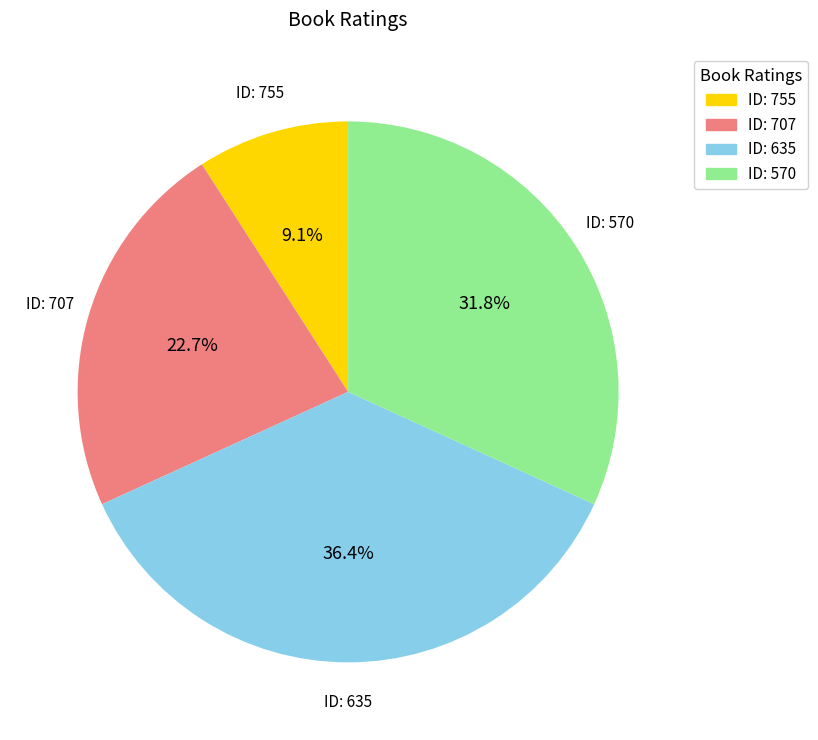

Is there any slice that represents more than half of the pie?

No